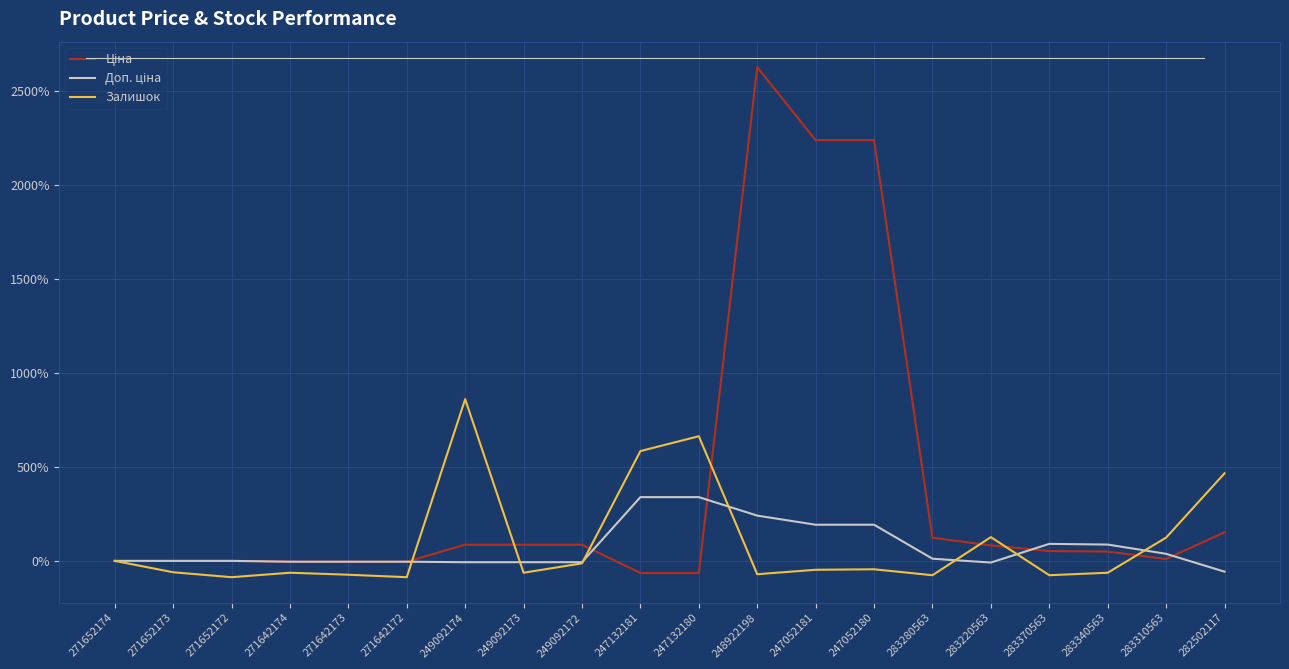

At which category is the sum across all series the highest?

248922198